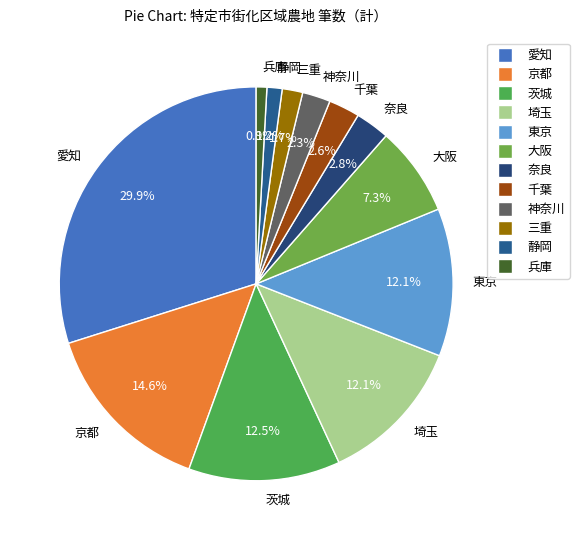

What is the ratio of the value at 京都 to the value at 愛知?

0.5